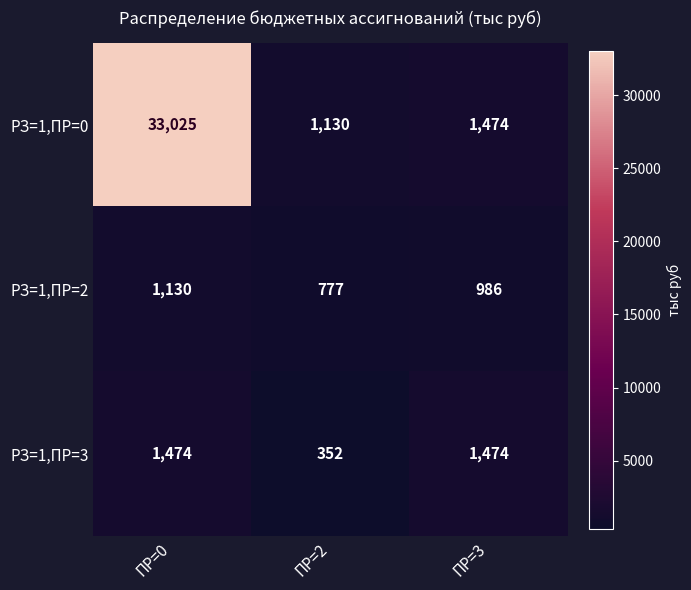

Between ПР=0 and ПР=2, which series saw the biggest shift?

РЗ=1,ПР=0